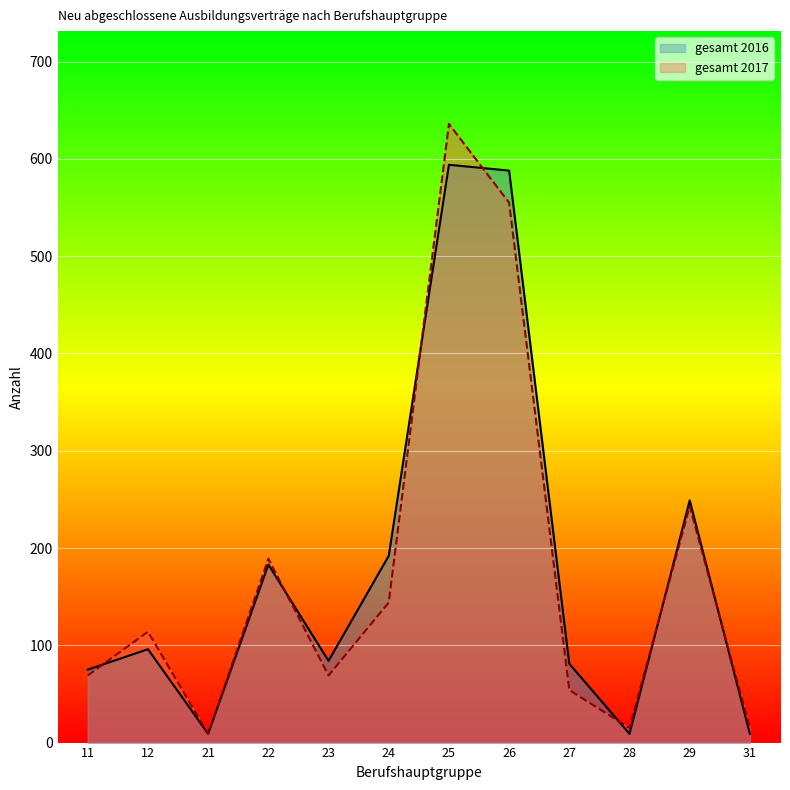

What is the value of the gesamt 2016 point at the 11th from the left?

249